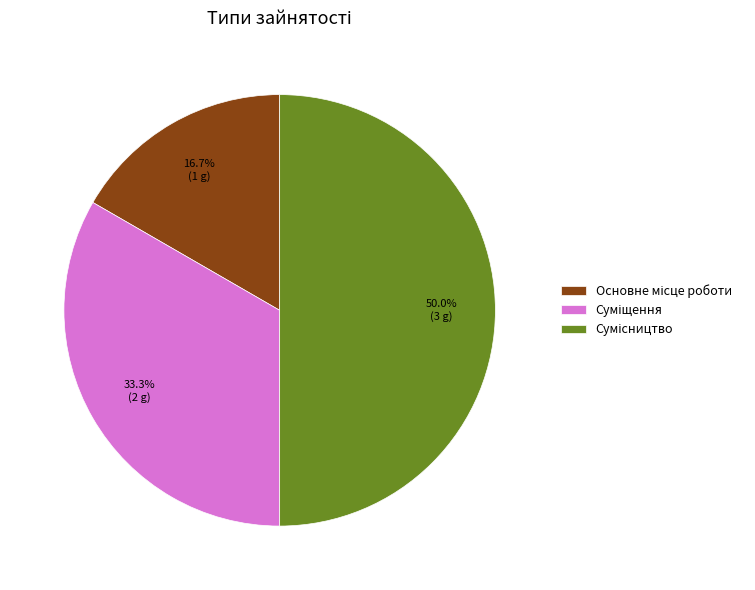

How many segments does this pie chart have?

3